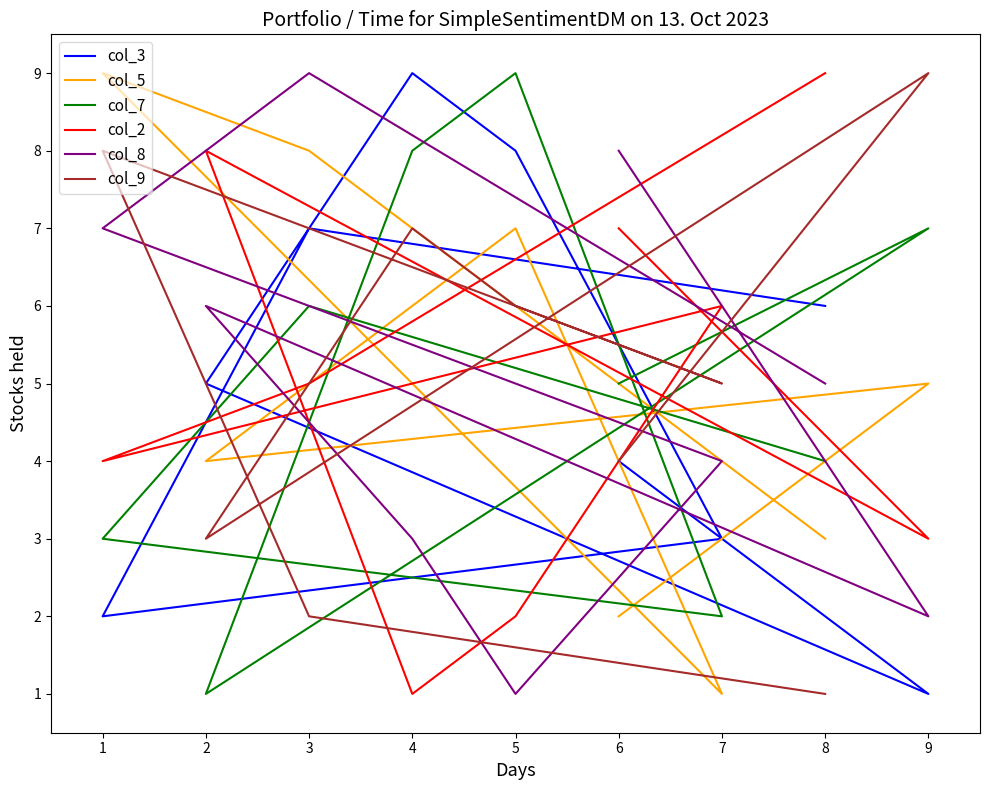

At which category does col_5 reach its first local peak?

9